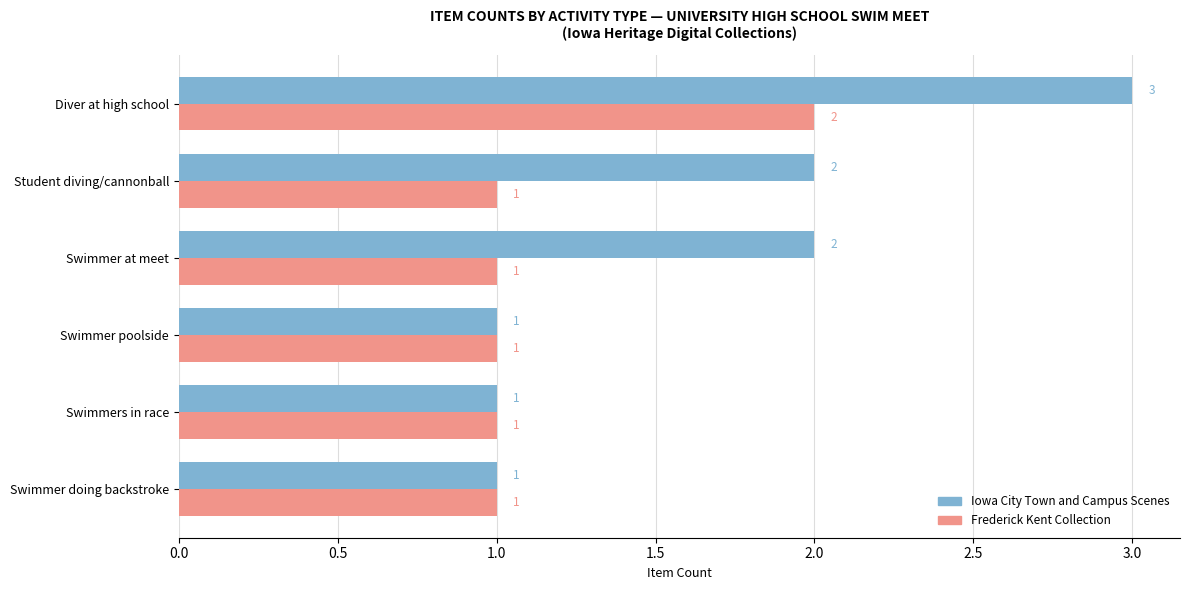

Count the Frederick Kent Collection values in the range 1 to 2.

6